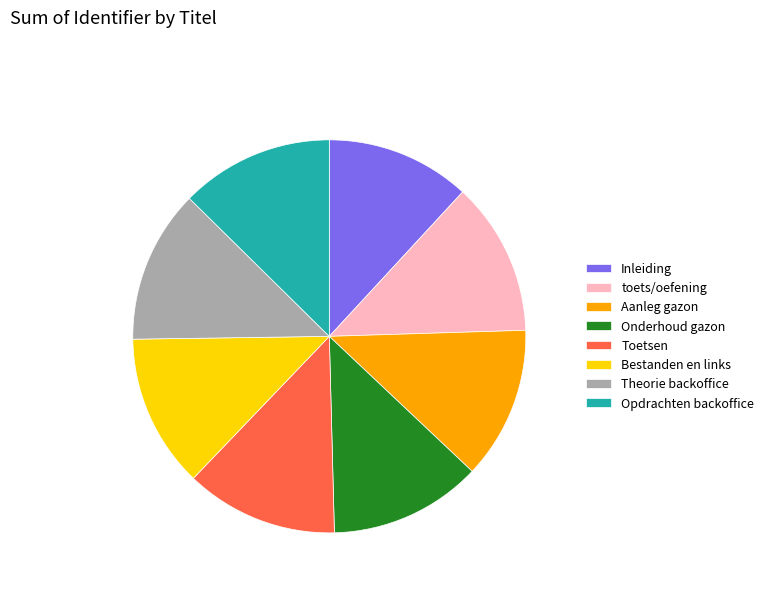

Combined, do Onderhoud gazon and Theorie backoffice account for over 50%?

No